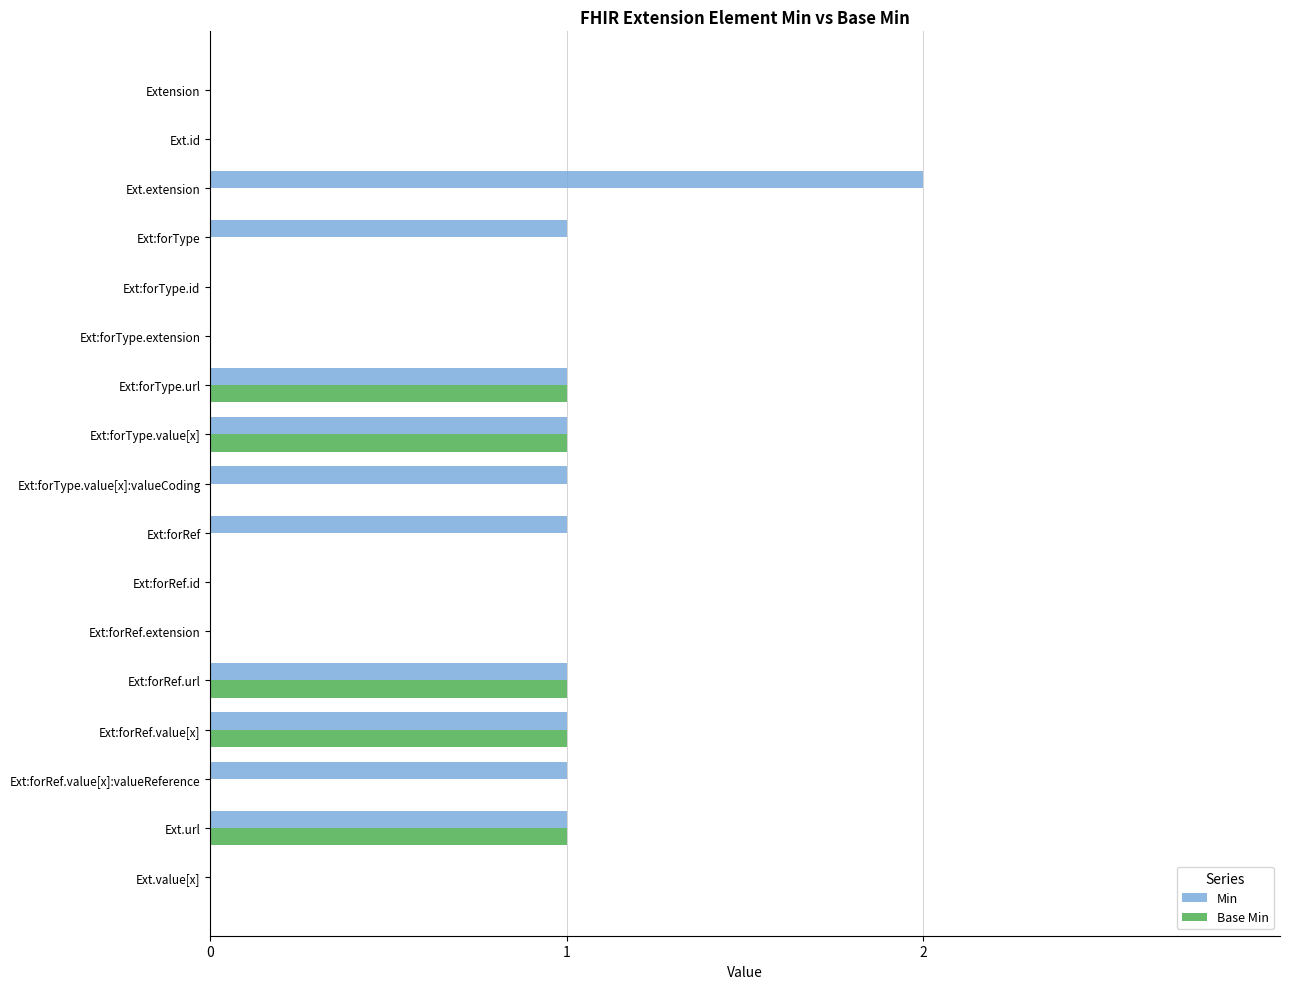

Which category has the highest value across all series?

Ext.extension